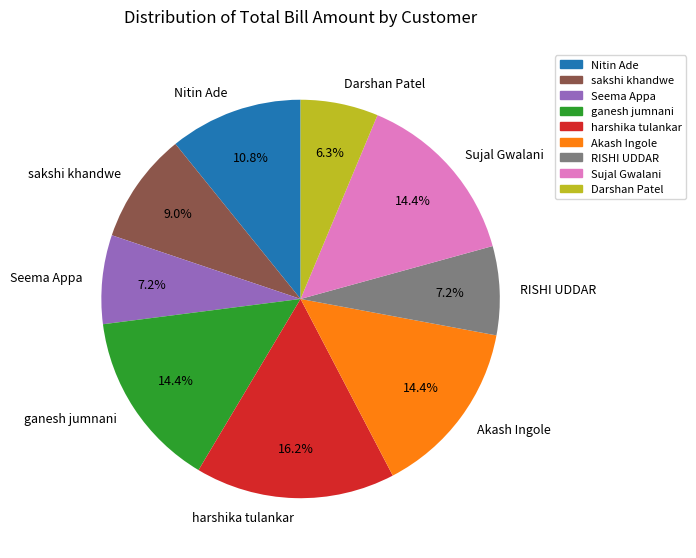

Does any single category account for the majority?

No